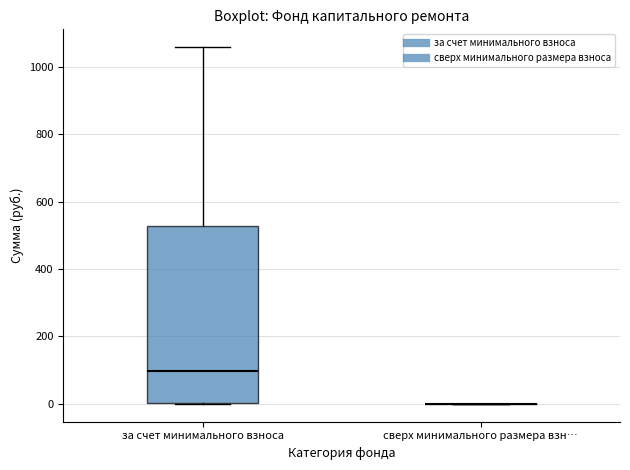

Reading left to right, read every box against the y-axis: the position of its median line, the range the box covers, and the ends of its whiskers. The values are not printed on the chart, so give them approximately, as read against the axis.

за счет минимального взноса: median 100, box 0 to 520, whiskers 0 to 1060
сверх минимального размера взн…: box collapsed to a line at 0, whiskers 0 to 0